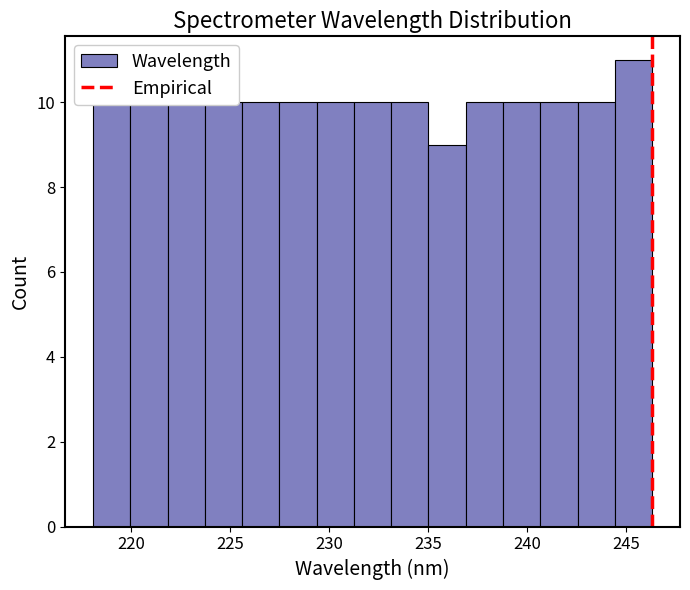

Around what value on the x-axis is the tallest bar? Give the approximate position of its centre, as read against the axis.

245.5